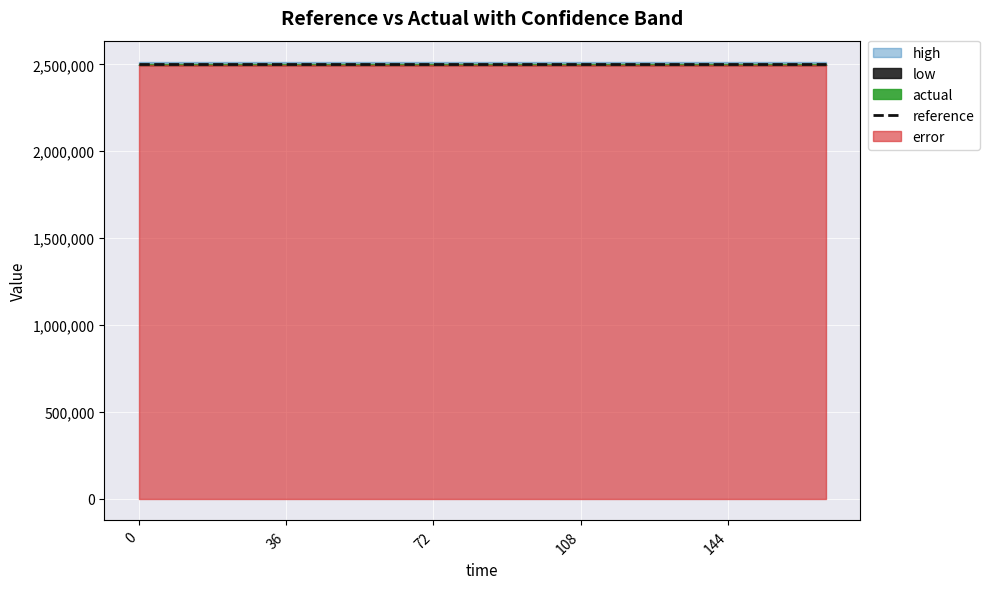

True or false: actual has more than 2 interior local peaks.

False